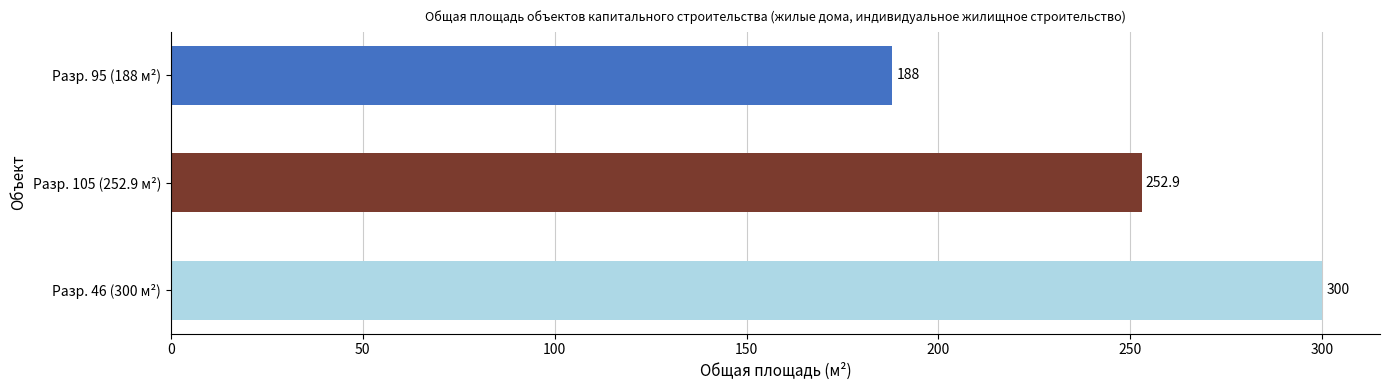

How many values exceed 252?

2